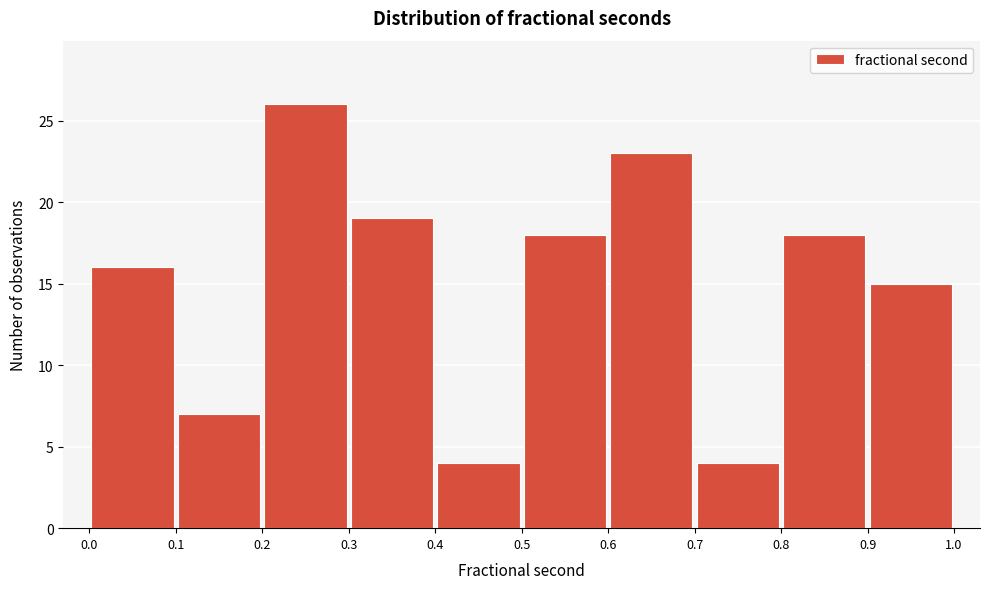

Reading left to right, transcribe this chart: for each bar, give the range it covers on the x-axis and its height. The values are not printed on the chart, so give them approximately, as read against the axis.

0.0 to 0.1: 16
0.1 to 0.2: 7
0.2 to 0.3: 26
0.3 to 0.4: 19
0.4 to 0.5: 4
0.5 to 0.6: 18
0.6 to 0.7: 23
0.7 to 0.8: 4
0.8 to 0.9: 18
0.9 to 1.0: 15